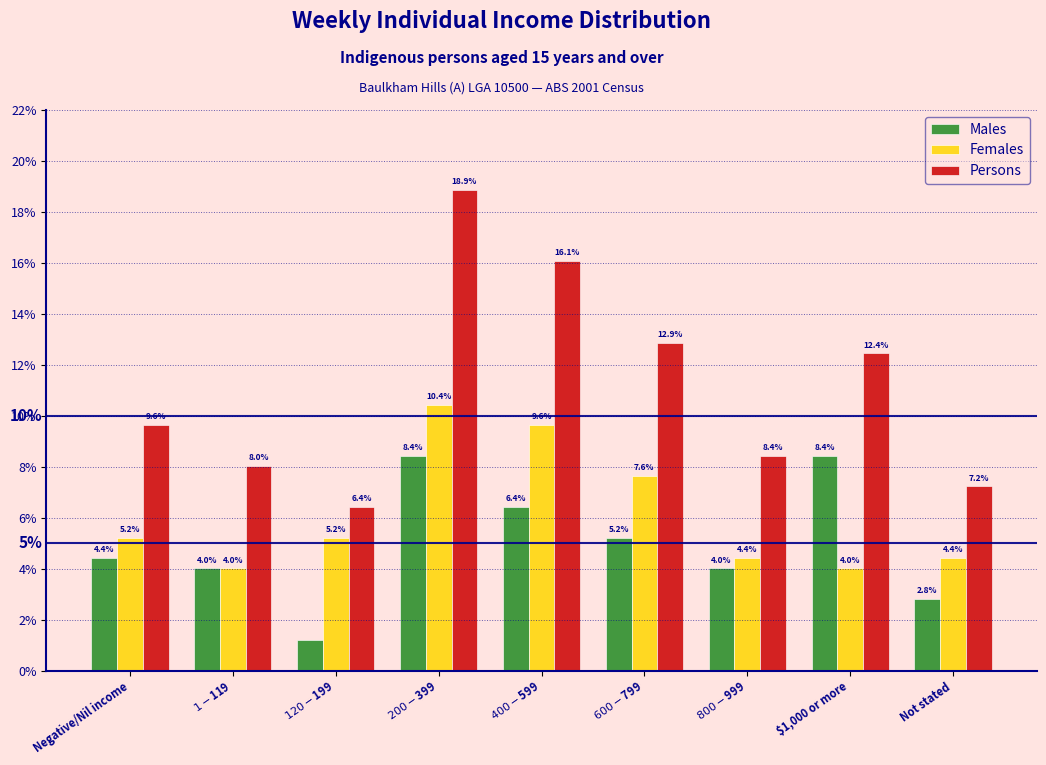

Reading left to right, transcribe all the data shown in this chart.

Males: 4.4	4.0	1.2	8.4	6.4	5.2	4.0	8.4	2.8
Females: 5.2	4.0	5.2	10.4	9.6	7.6	4.4	4.0	4.4
Persons: 9.6	8.0	6.4	18.9	16.1	12.9	8.4	12.4	7.2